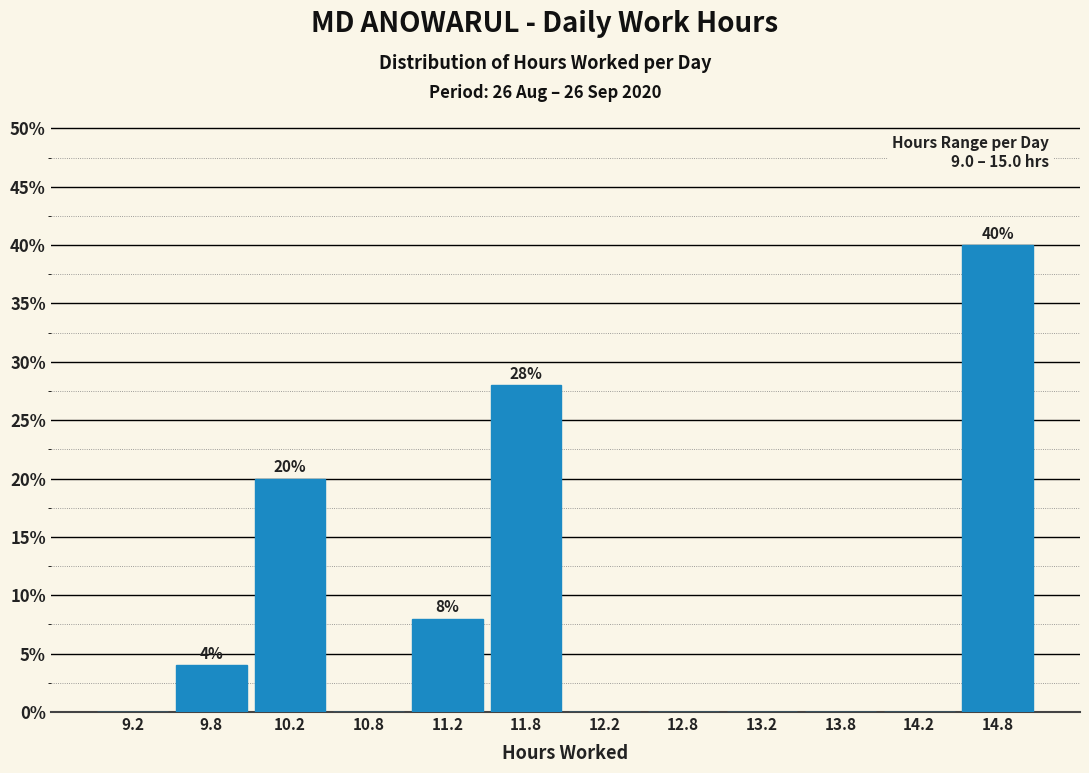

Which range on the x-axis has the tallest bar?

14.5 to 15.0